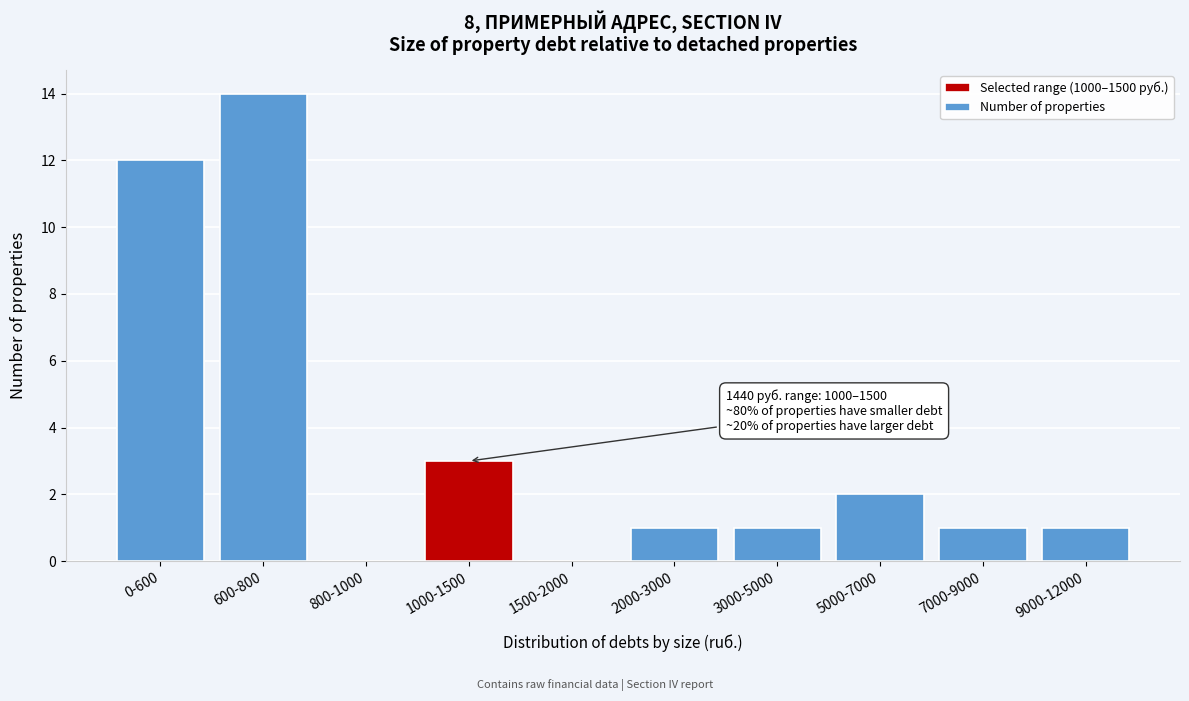

Reading right to left, what are all the values shown in this chart?

9000-12000=1	7000-9000=1	5000-7000=2	3000-5000=1	2000-3000=1	1500-2000=0	1000-1500=3	800-1000=0	600-800=14	0-600=12